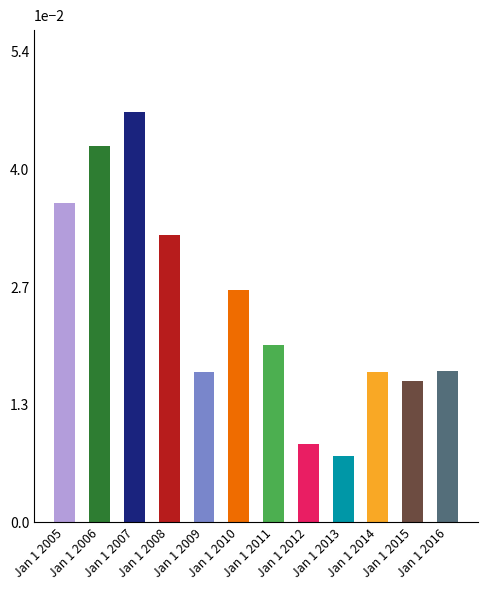

Where is the data nearest to the value 0?

Jan 1 2013